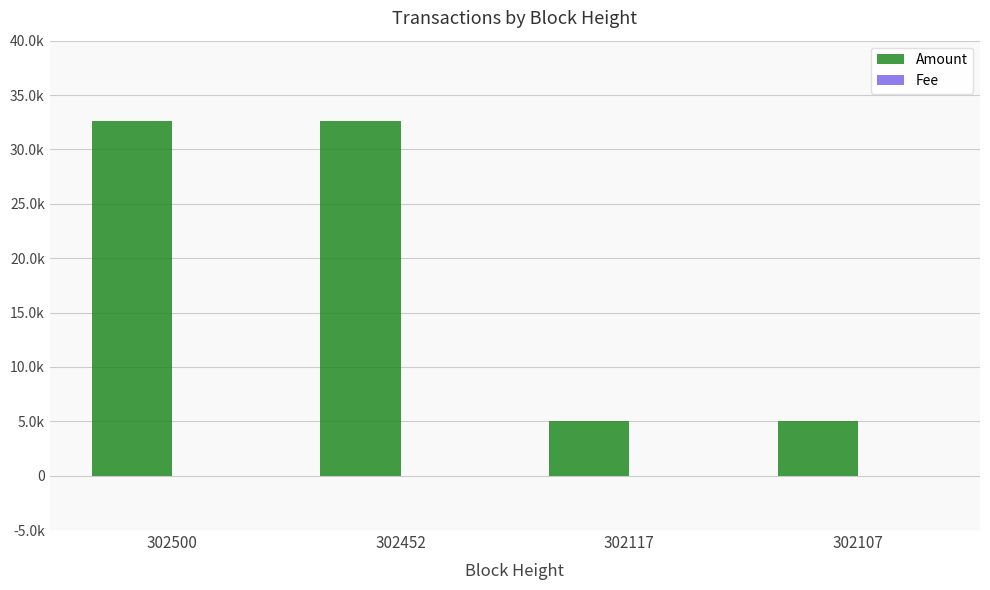

What is the minimum value for Amount?

4997.0